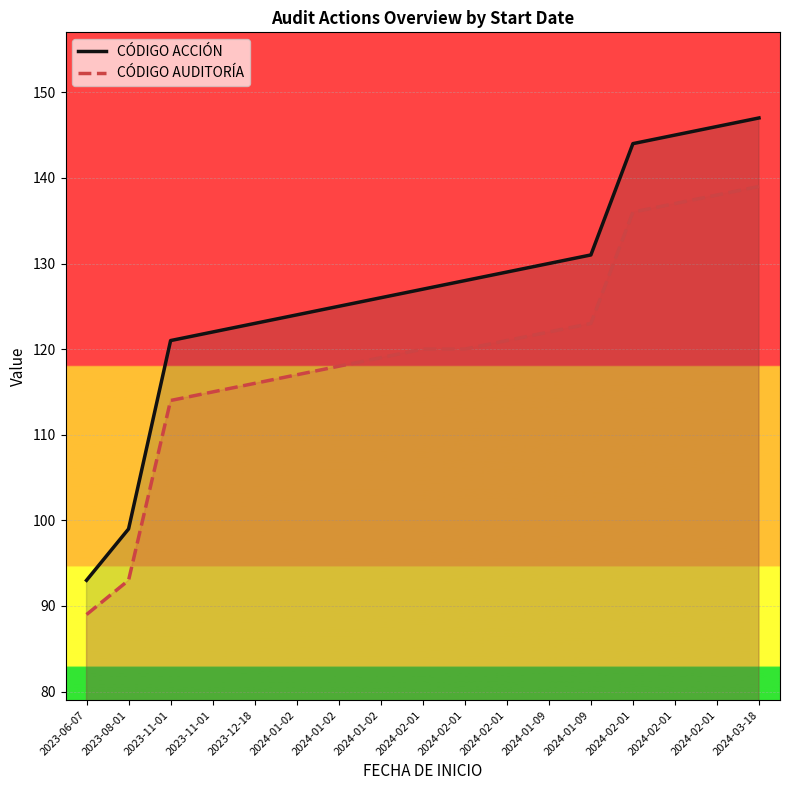

Rank the series by their average value, from lowest to highest.

CÓDIGO AUDITORÍA, CÓDIGO ACCIÓN